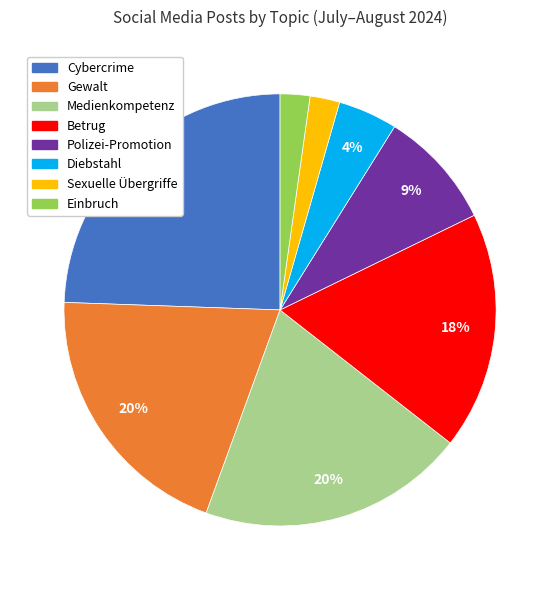

Is it true that Betrug is 27% of the pie?

False